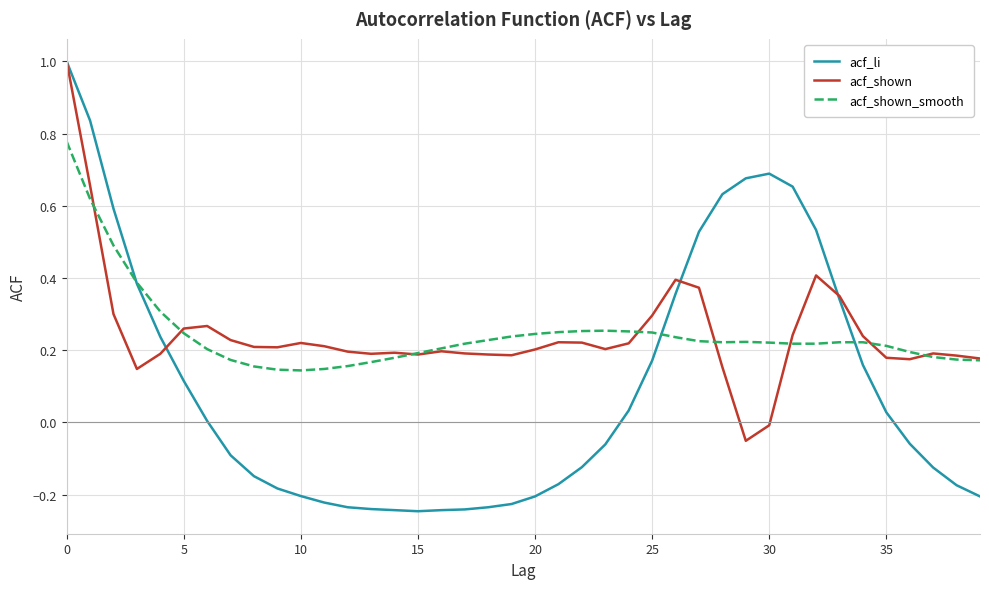

What is the greatest value displayed?

1.0